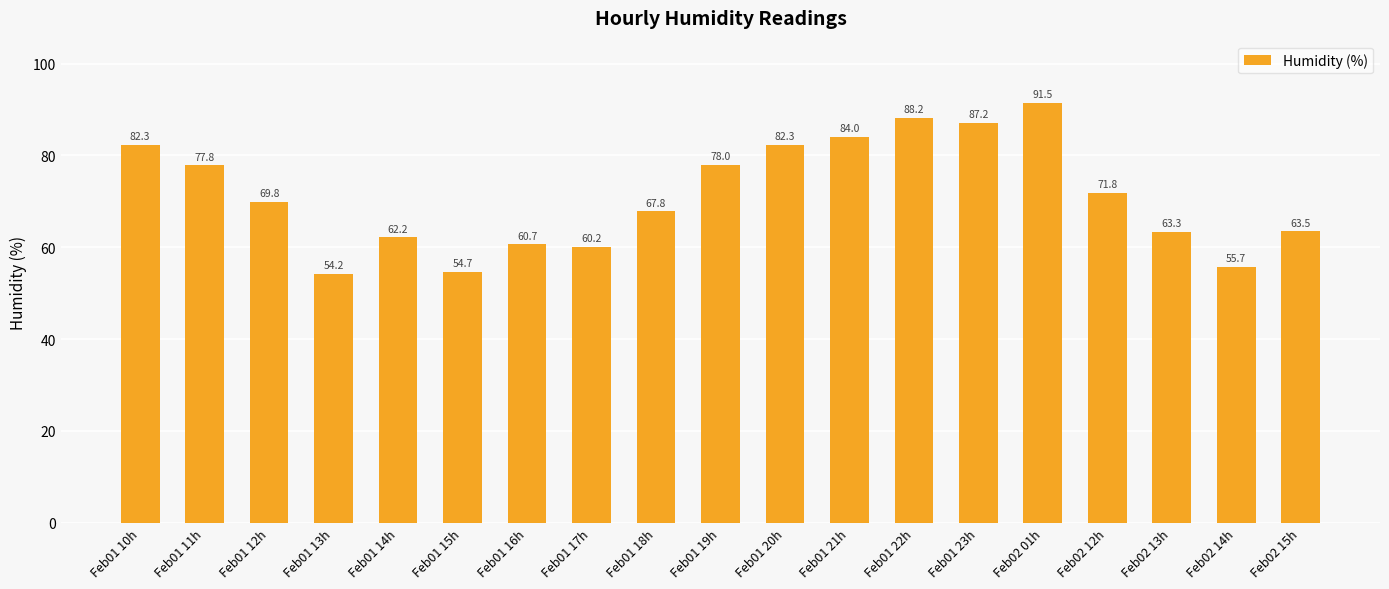

Count the number of values greater than 69.

10